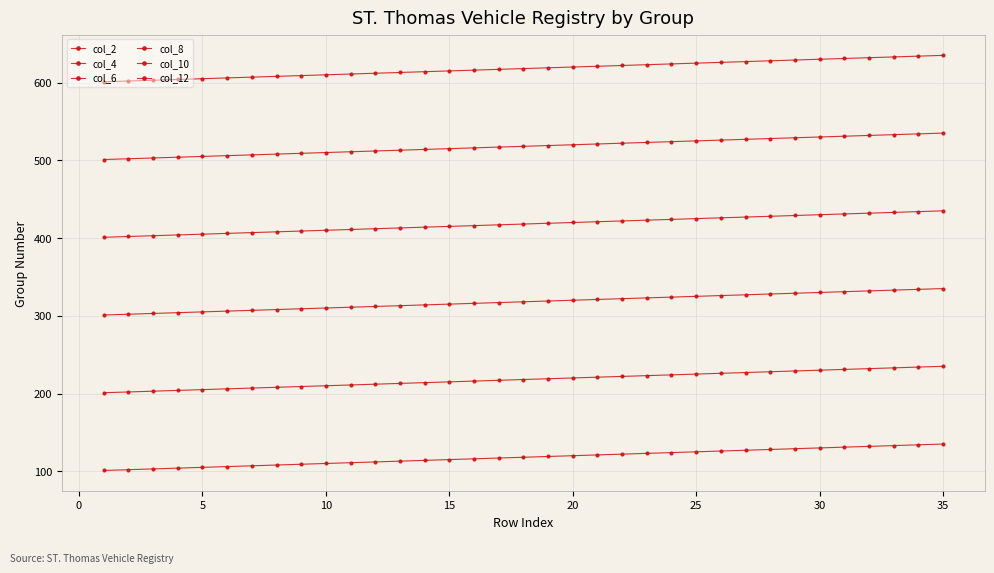

How many data points does each series have?

35